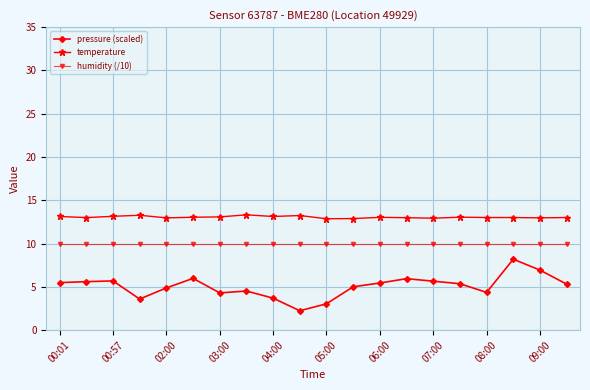

What is the minimum value shown in the chart?

2.2